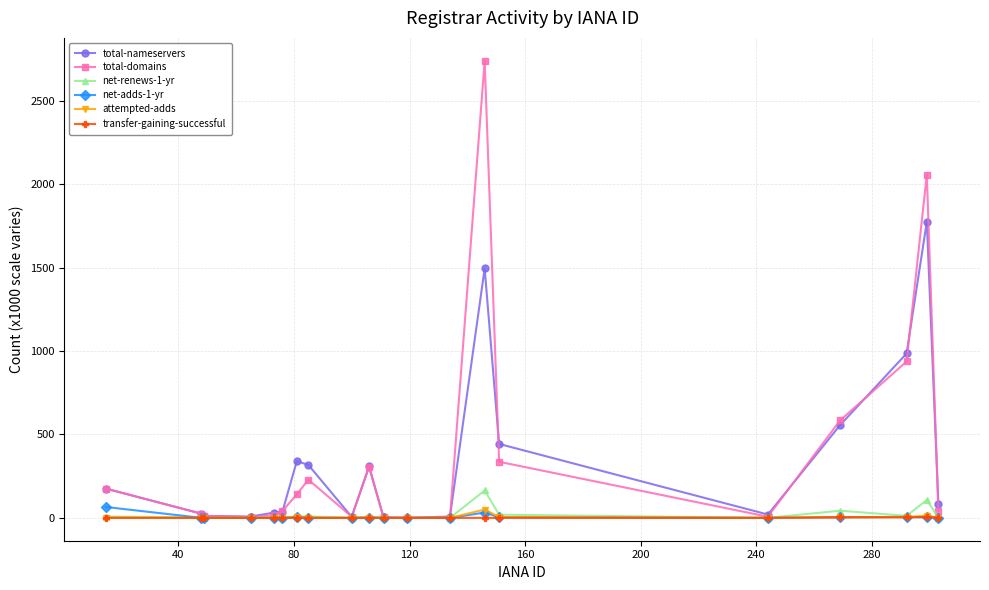

What is the maximum value for net-adds-1-yr?

65